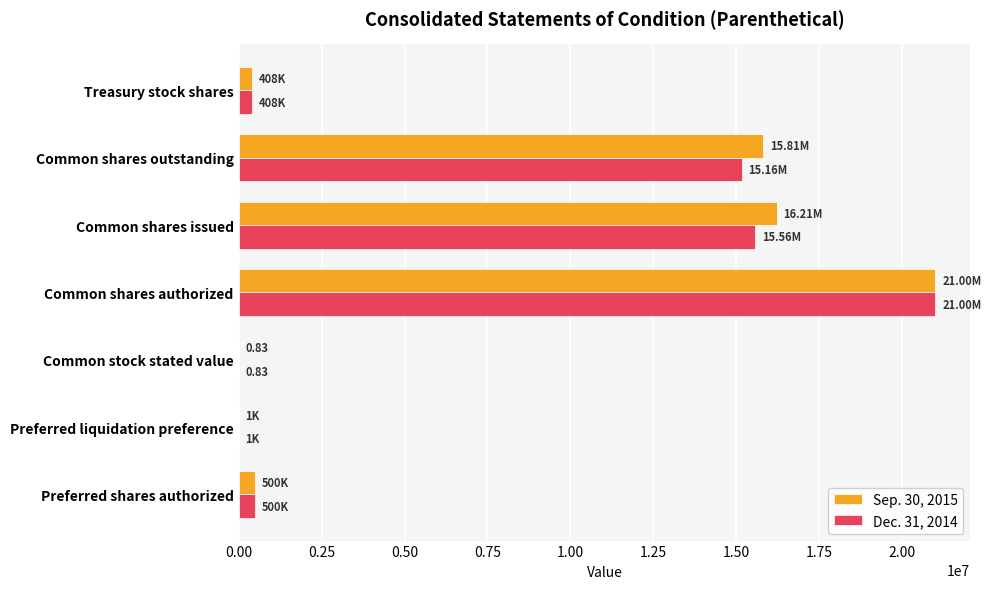

What is the total value across all series at Preferred shares authorized?

1000000.0